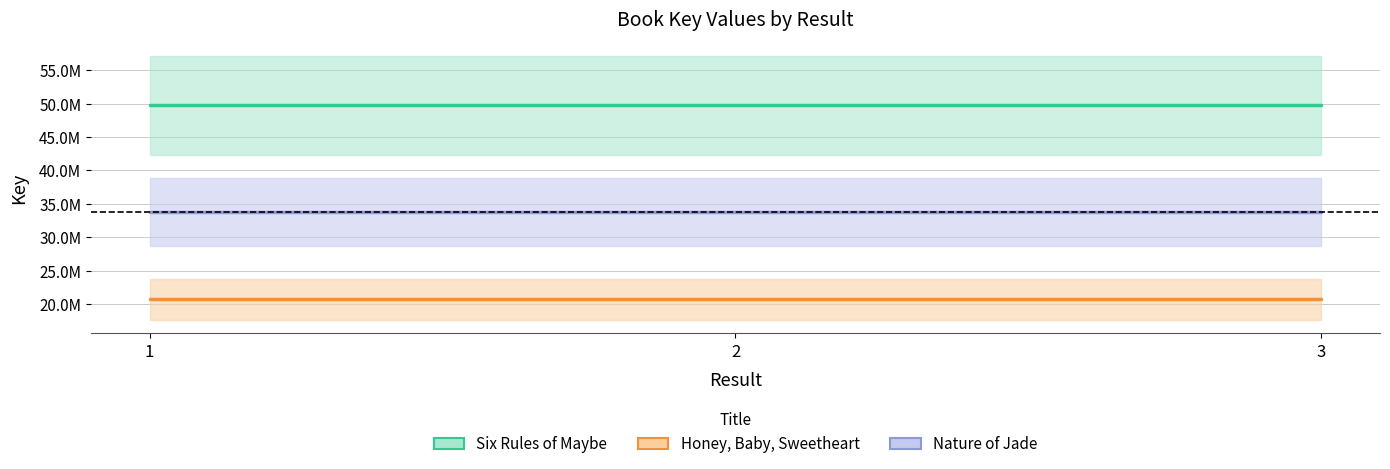

How many distinct data groups are displayed?

3